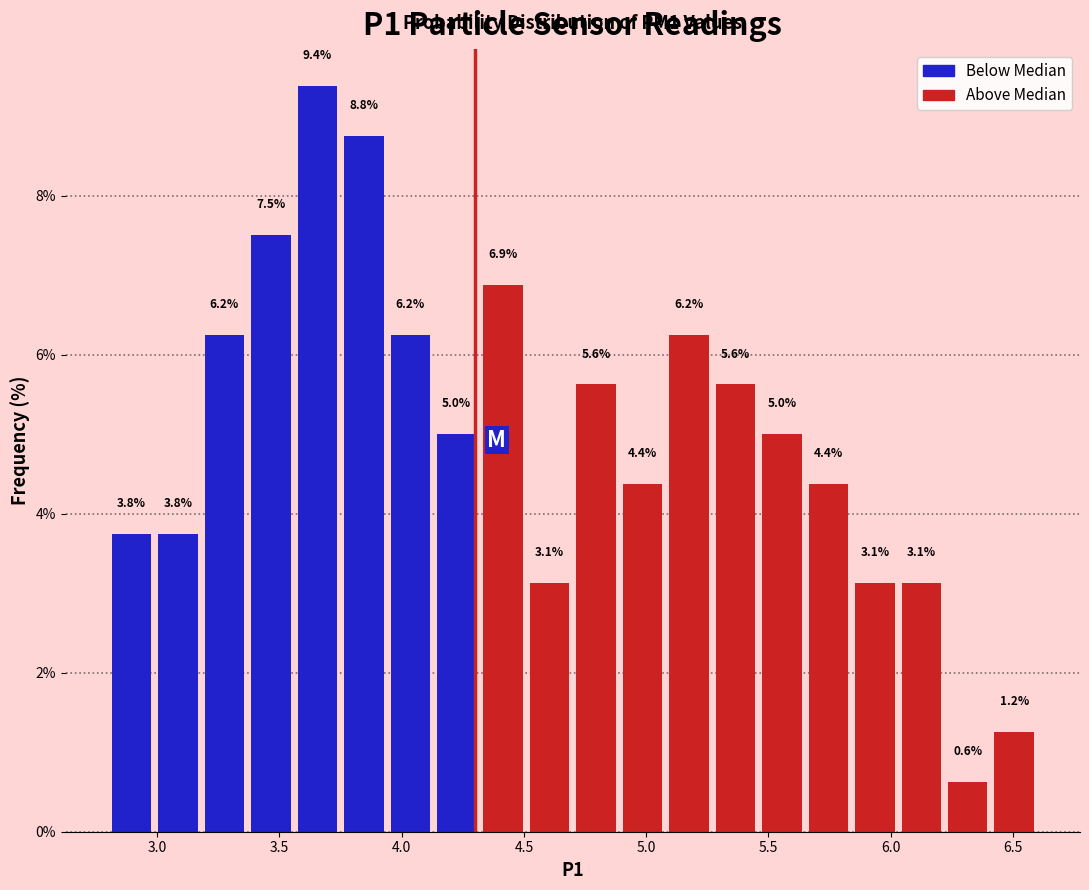

Around what value on the x-axis is the tallest bar? Give the approximate position of its centre, as read against the axis.

3.65